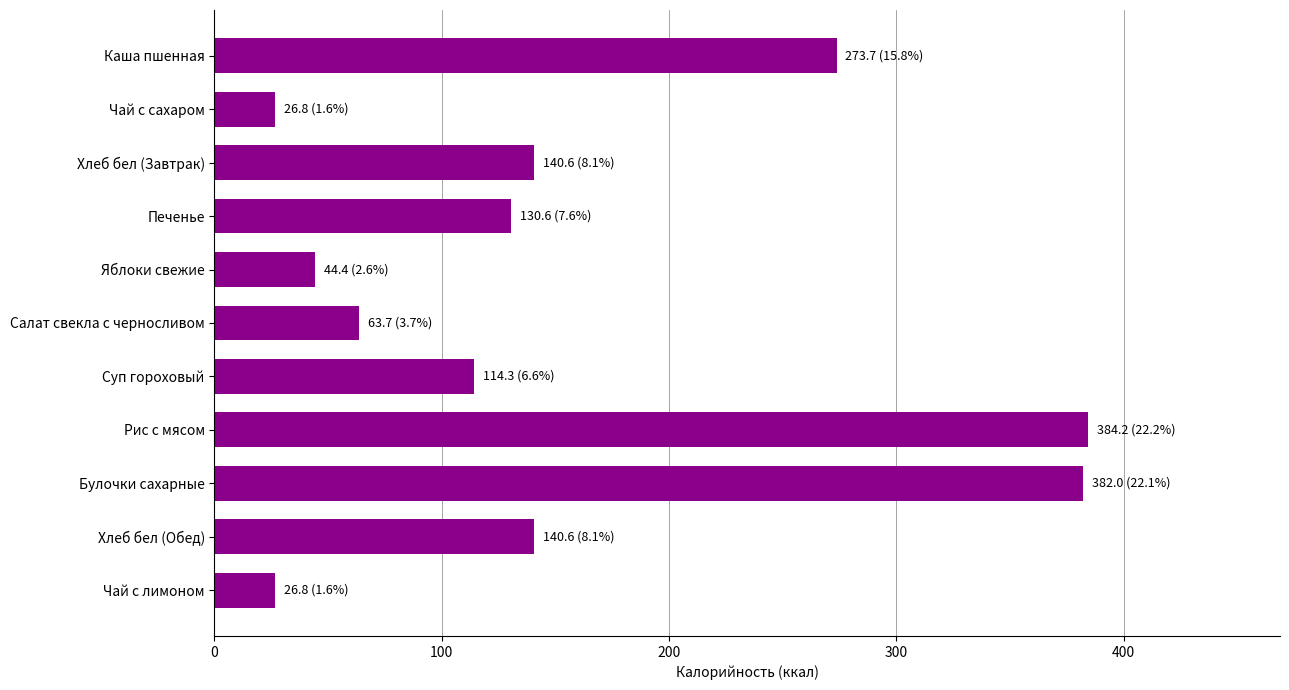

What value does the data have at Салат свекла с черносливом?

63.7